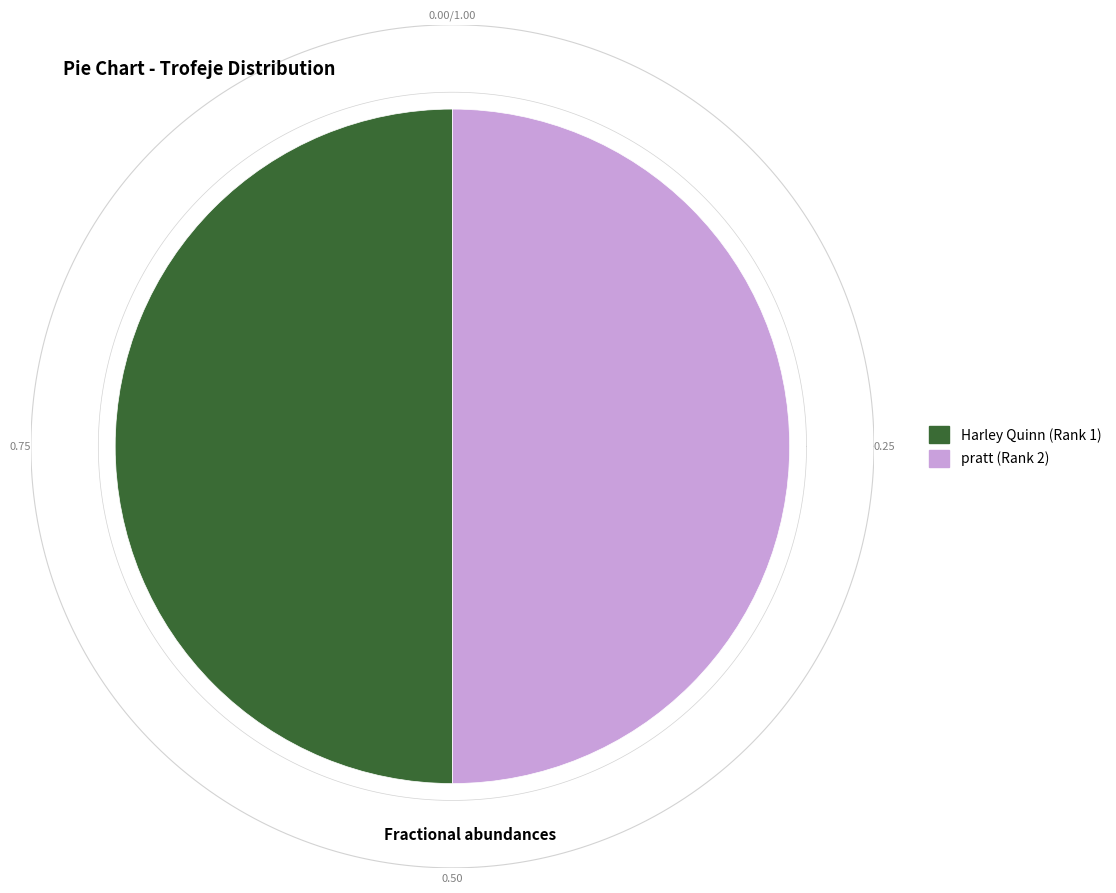

What percentage is the Harley Quinn (Rank 1) slice, to the nearest percent?

50%